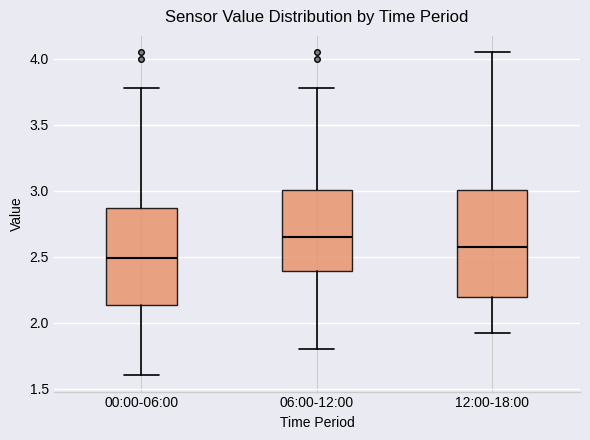

Reading left to right, transcribe this box plot: for each box, give where its median line is, the range the box spans, and where its two whiskers end, as read against the y-axis. The values are not printed on the chart, so give them approximately, as read against the axis.

00:00-06:00: median 2.50, box 2.15 to 2.85, whiskers 1.60 to 3.80
06:00-12:00: median 2.65, box 2.40 to 3.00, whiskers 1.80 to 3.80
12:00-18:00: median 2.60, box 2.20 to 3.00, whiskers 1.90 to 4.05